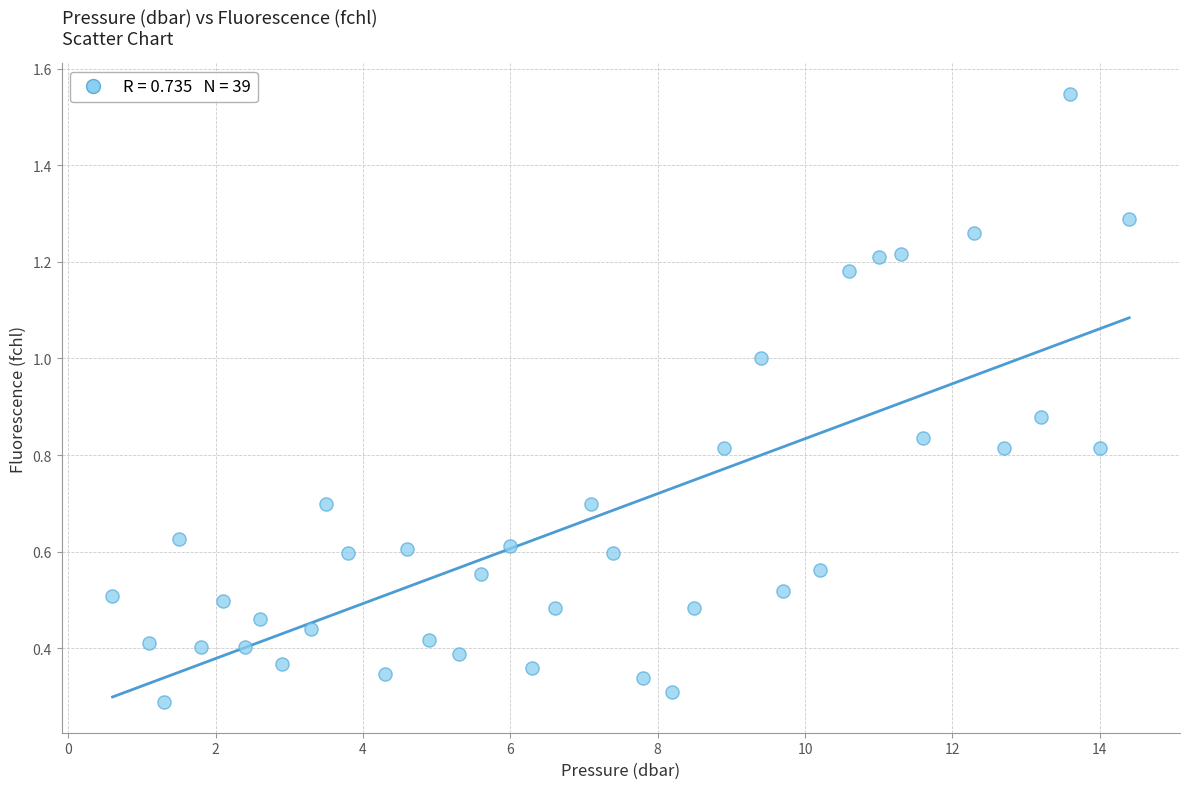

How many points are shown in the scatter plot?

39